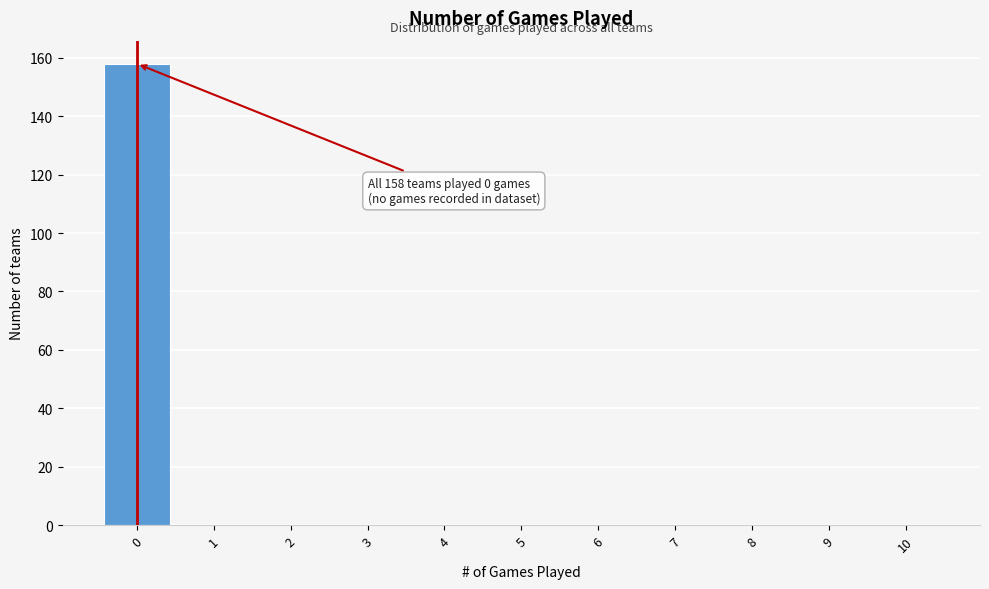

Reading left to right, list all the values displayed in this chart.

0=158	1=0	2=0	3=0	4=0	5=0	6=0	7=0	8=0	9=0	10=0